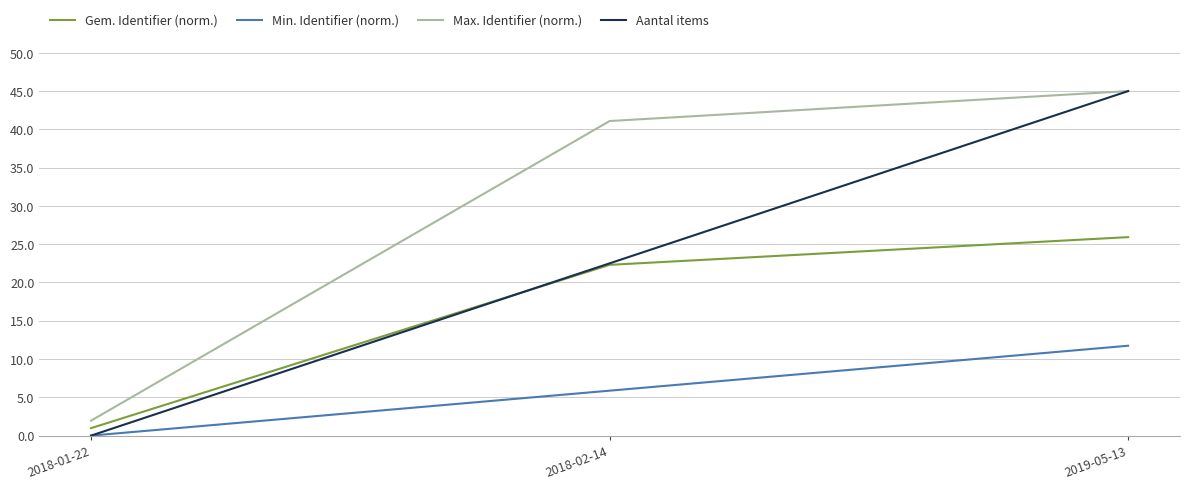

Reading left to right, transcribe all the data shown in this chart.

Gem. Identifier (norm.): 2018-01-22=1.0	2018-02-14=22.3	2019-05-13=25.9
Min. Identifier (norm.): 2018-01-22=0.0	2018-02-14=5.9	2019-05-13=11.7
Max. Identifier (norm.): 2018-01-22=2.0	2018-02-14=41.1	2019-05-13=45.0
Aantal items: 2018-01-22=0.0	2018-02-14=22.5	2019-05-13=45.0